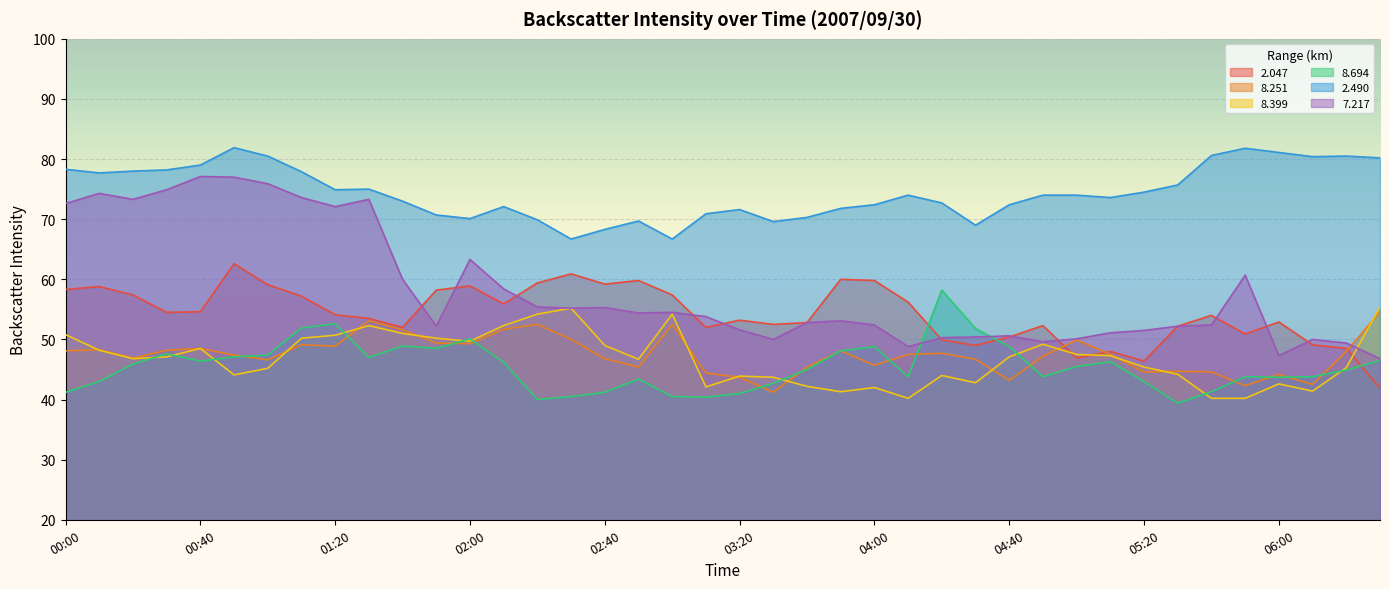

List the series in order of their peak value, highest first.

2.490, 7.217, 2.047, 8.694, 8.399, 8.251